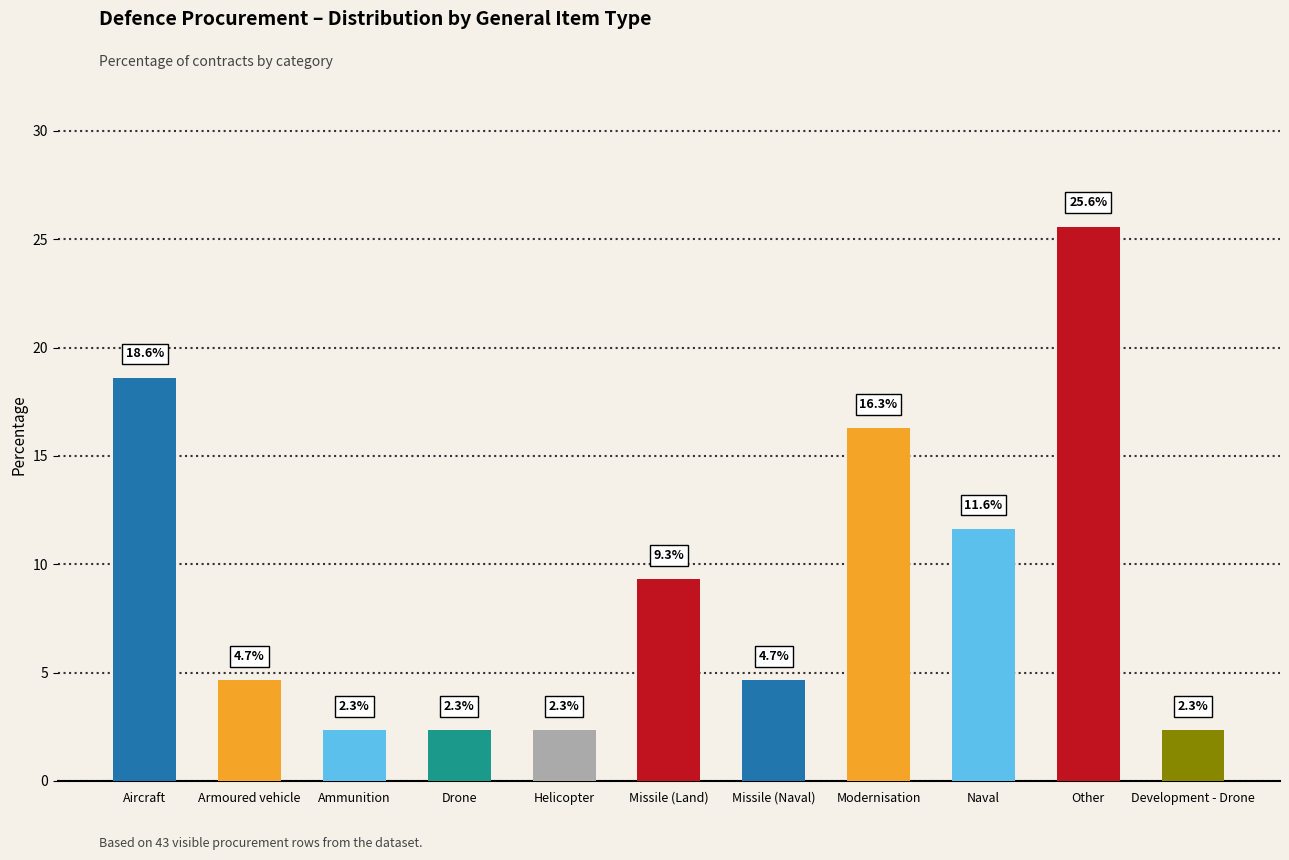

What is the smallest value displayed?

2.3